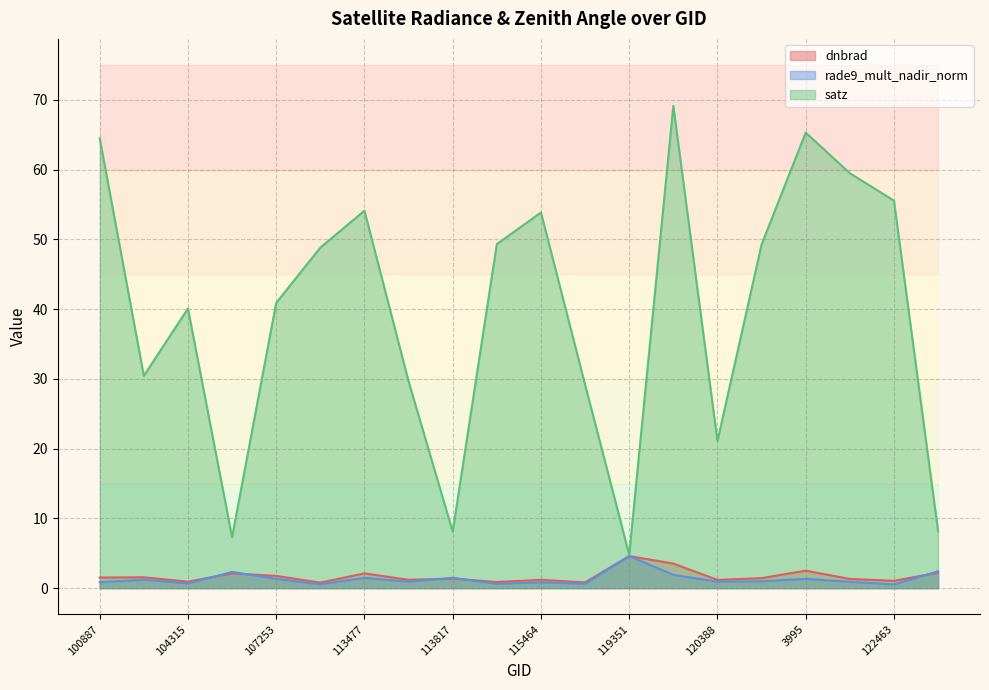

Rank the series by their maximum value, from highest to lowest.

satz, rade9_mult_nadir_norm, dnbrad